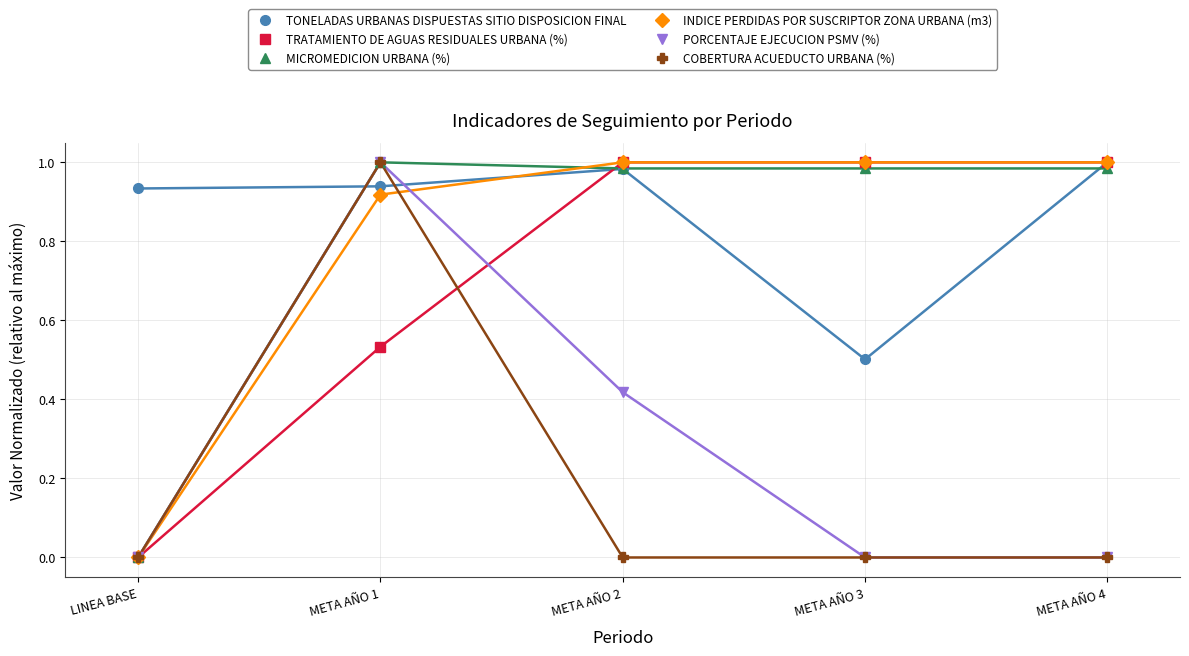

Is it true that TRATAMIENTO DE AGUAS RESIDUALES URBANA (%) equals 0.0 at LINEA BASE?

True